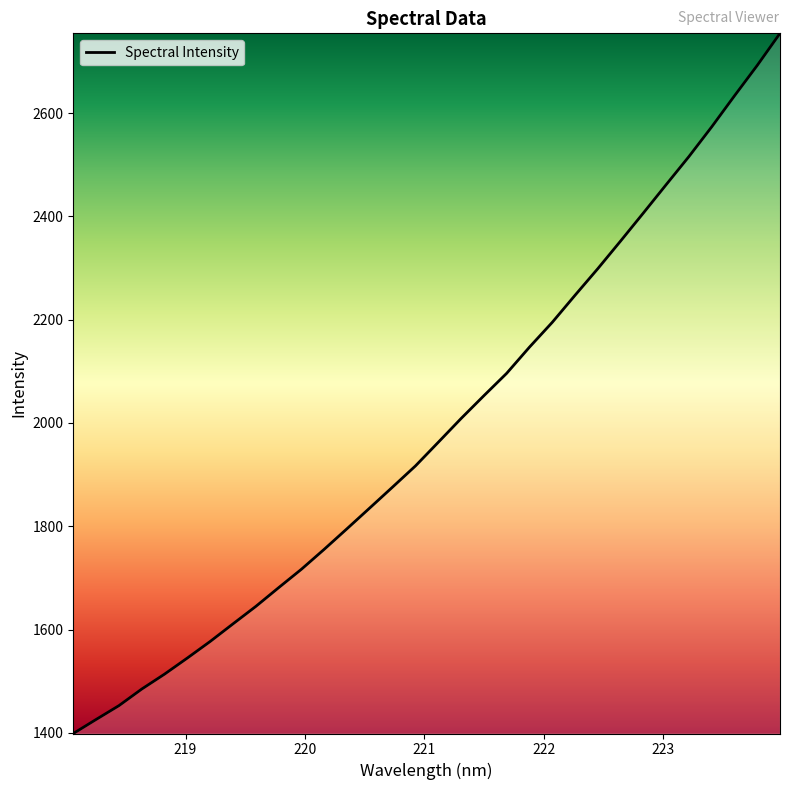

What is the maximum value shown in the chart?

2754.5